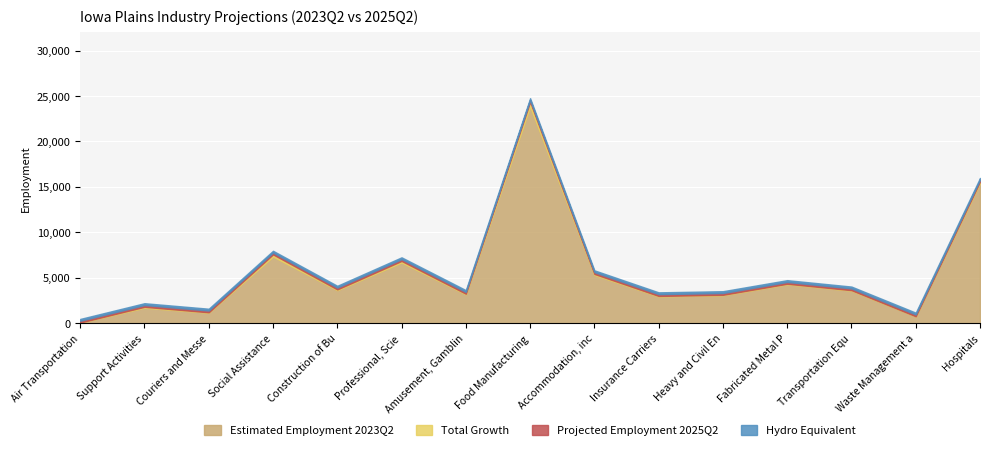

What is the label of the 5th point from the left?

Construction of Buildings